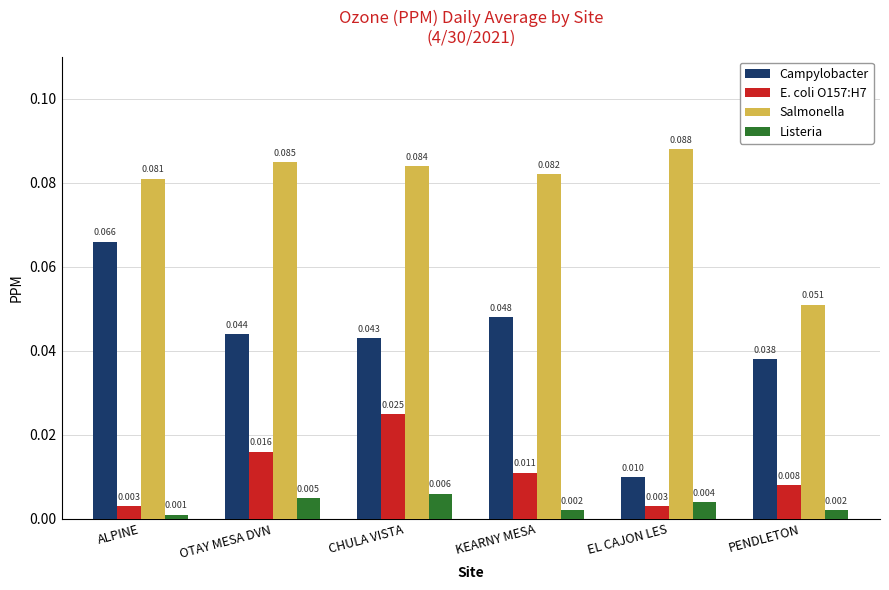

Rank the categories by Campylobacter value from highest to lowest.

ALPINE, KEARNY MESA, OTAY MESA DVN, CHULA VISTA, PENDLETON, EL CAJON LES